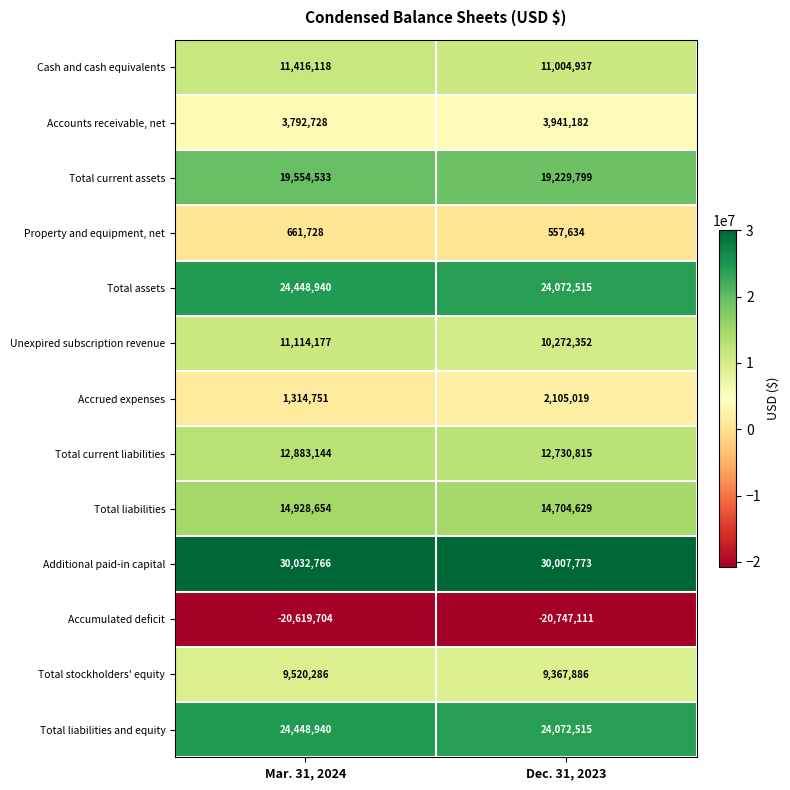

List the labels in order of Total assets value, smallest first.

Dec. 31, 2023, Mar. 31, 2024